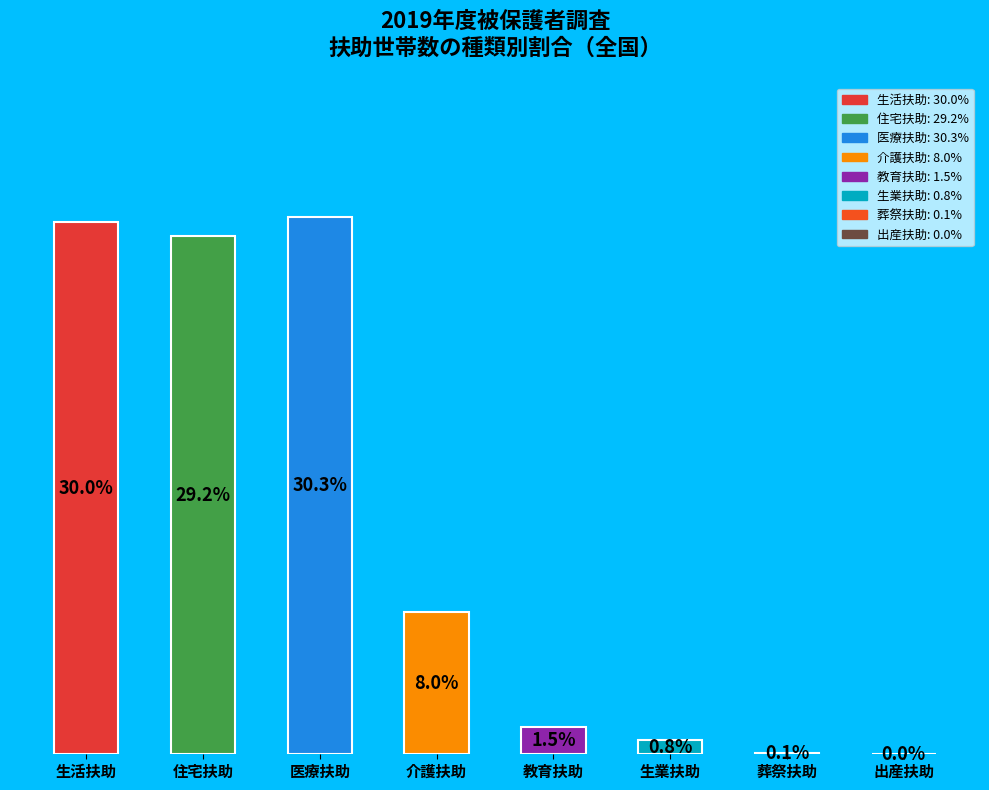

Which category has the highest value across all series?

医療扶助